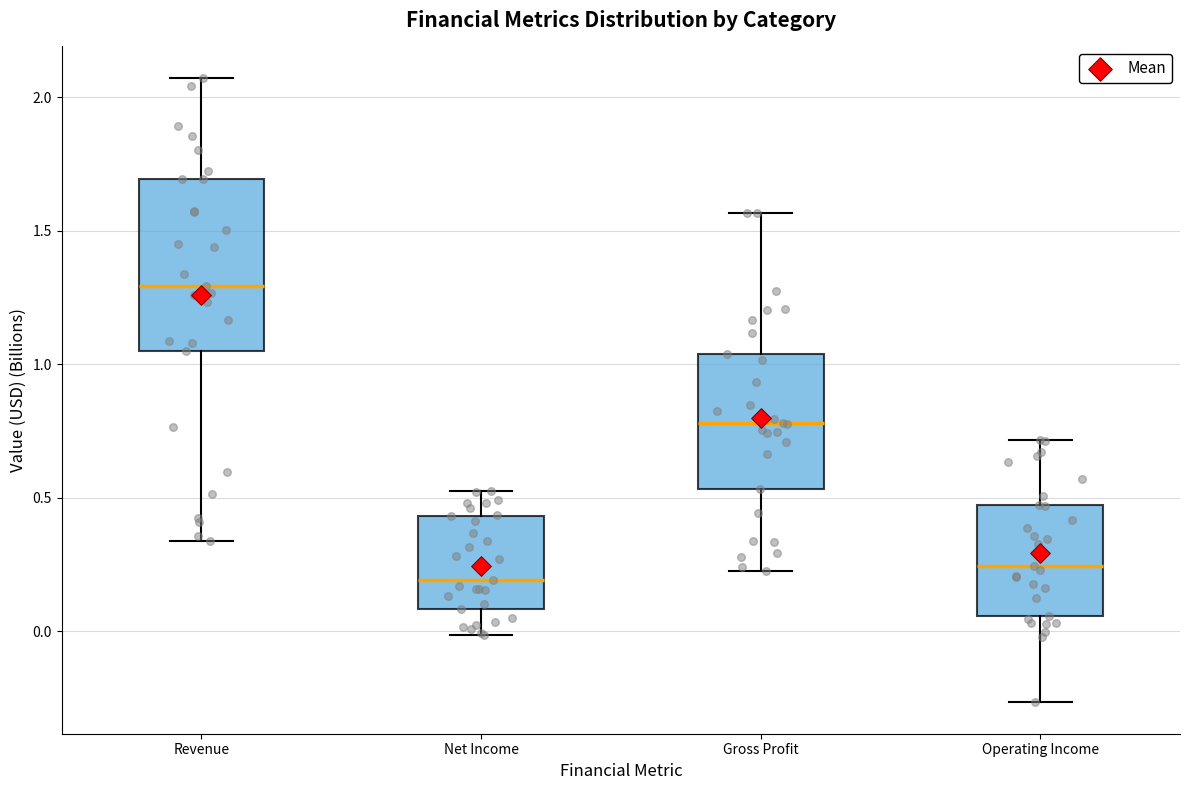

Where is the upper edge of the box for Gross Profit on the y-axis? The values are not printed on the chart, so give them approximately, as read against the axis.

1.05